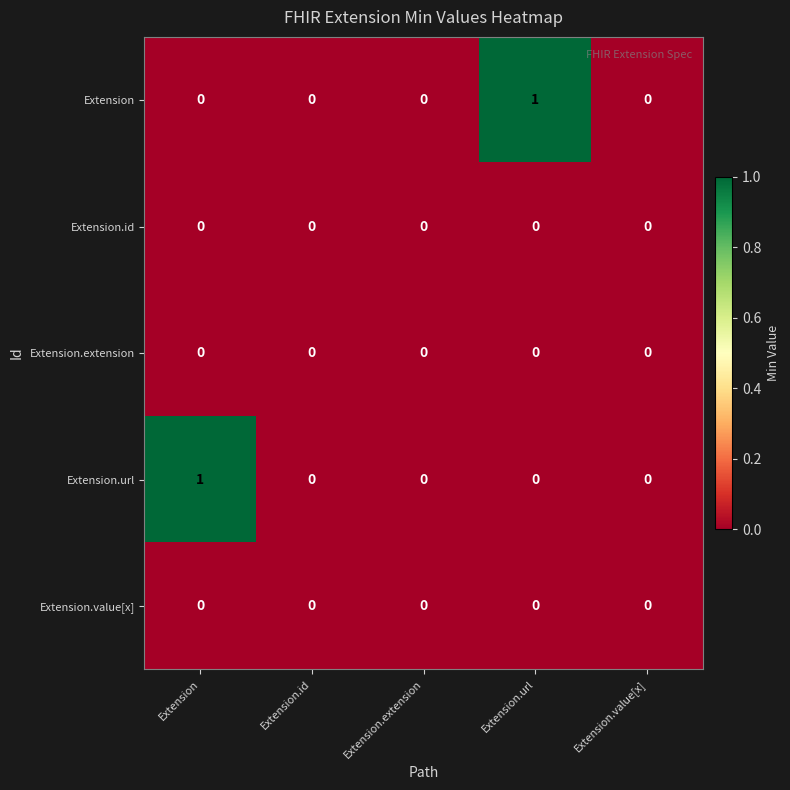

What is the total value across all series at Extension?

1